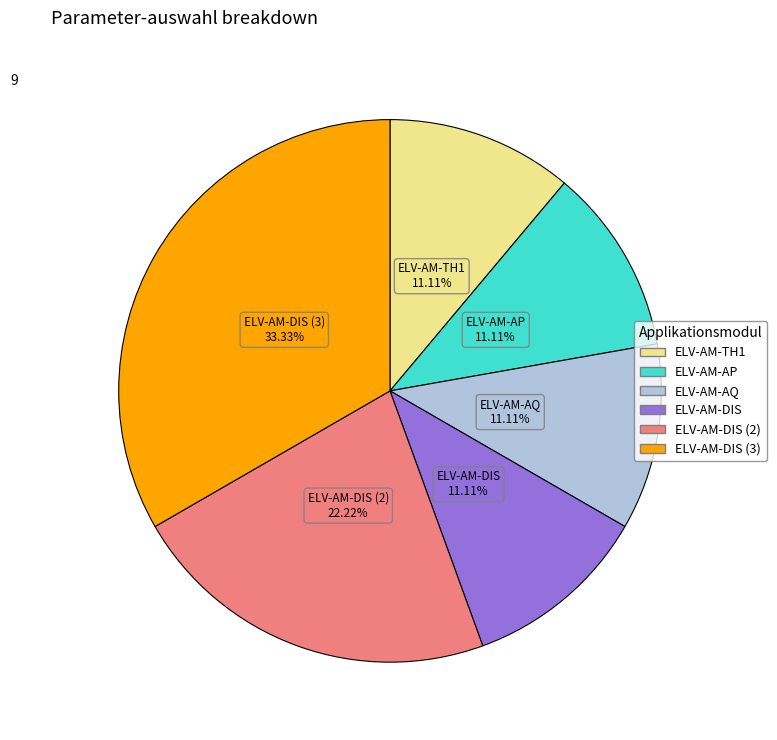

Count the number of slices in the pie.

6